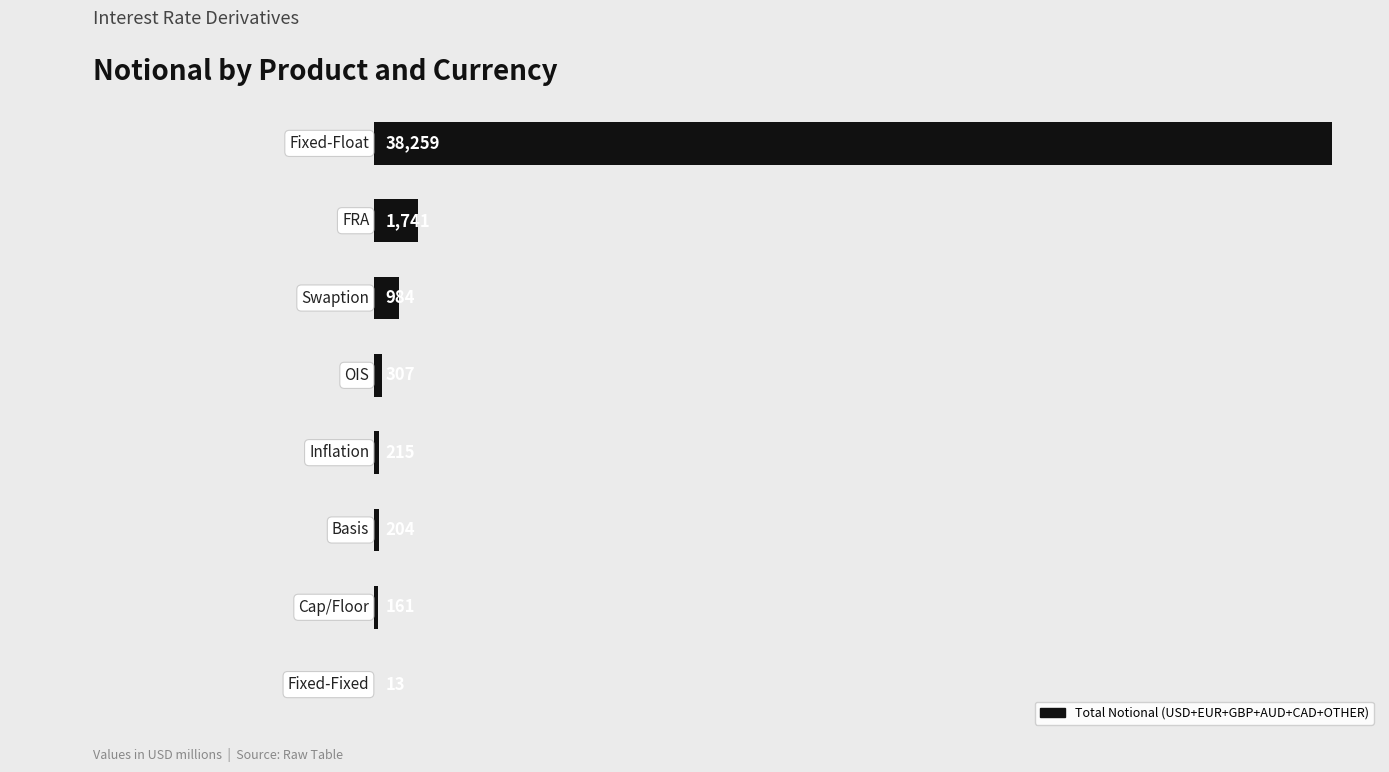

What is the greatest value displayed?

38259